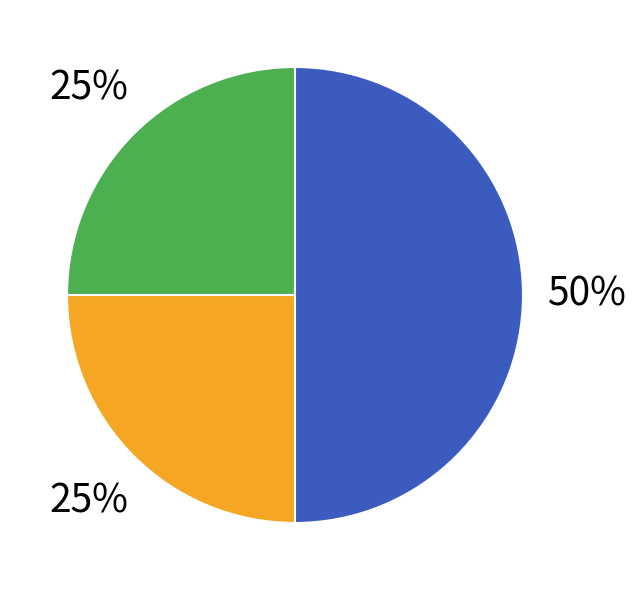

To the nearest percent, what is the difference between the largest and smallest slice percentages?

25%